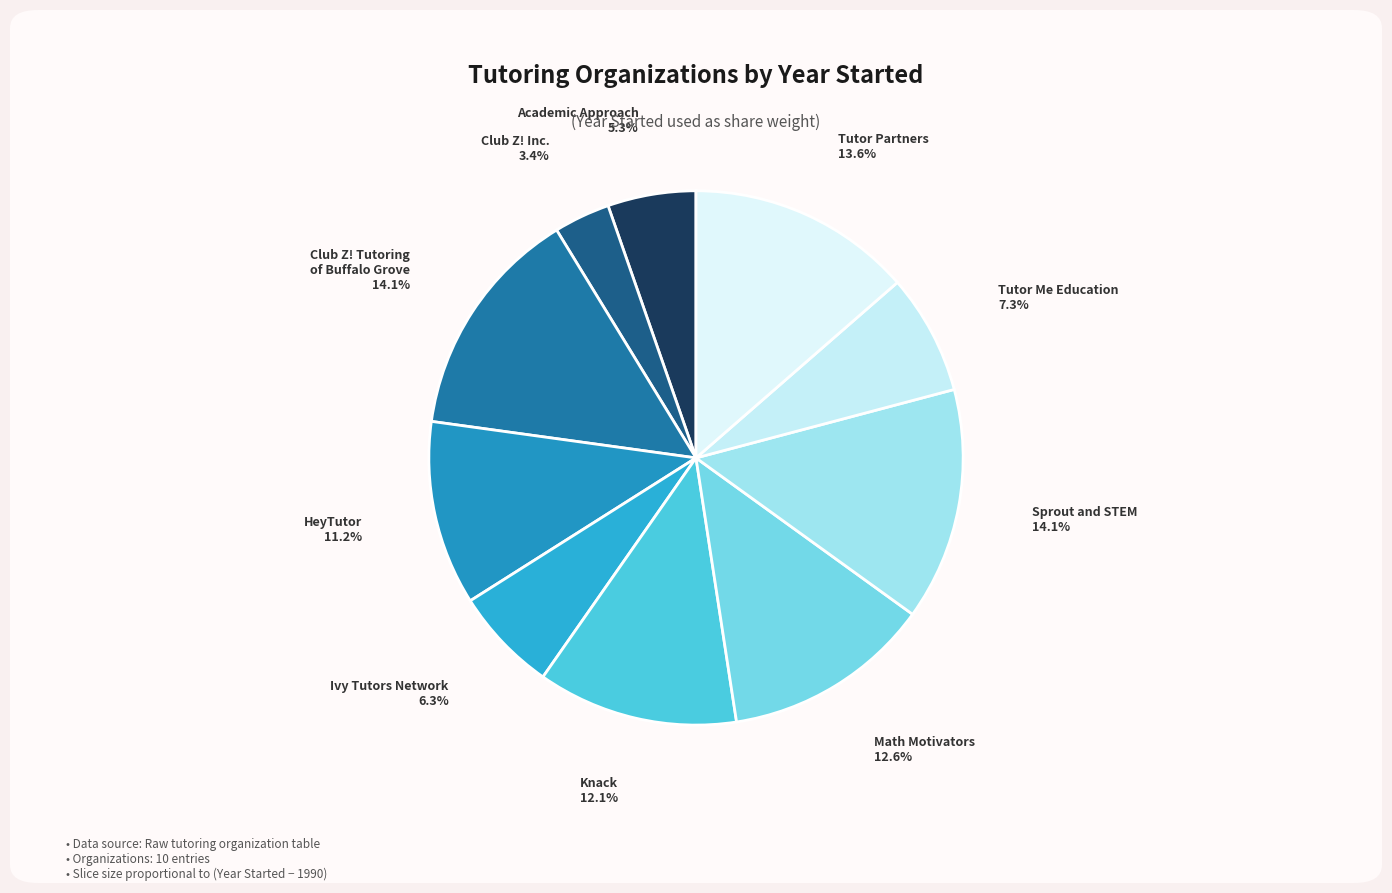

Which slice is the largest?

Club Z! Tutoring
of Buffalo Grove